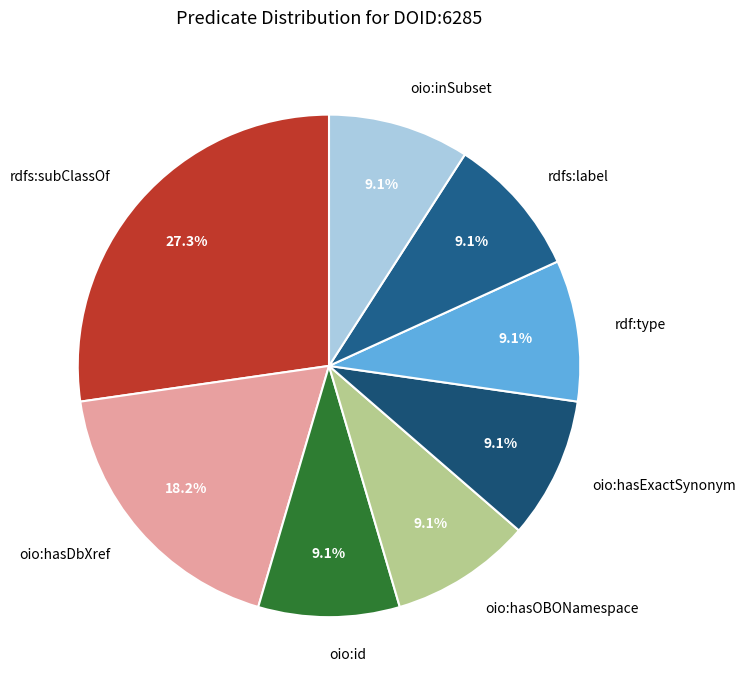

To the nearest percent, what is the difference between the oio:hasOBONamespace and oio:hasDbXref slice percentages?

9%